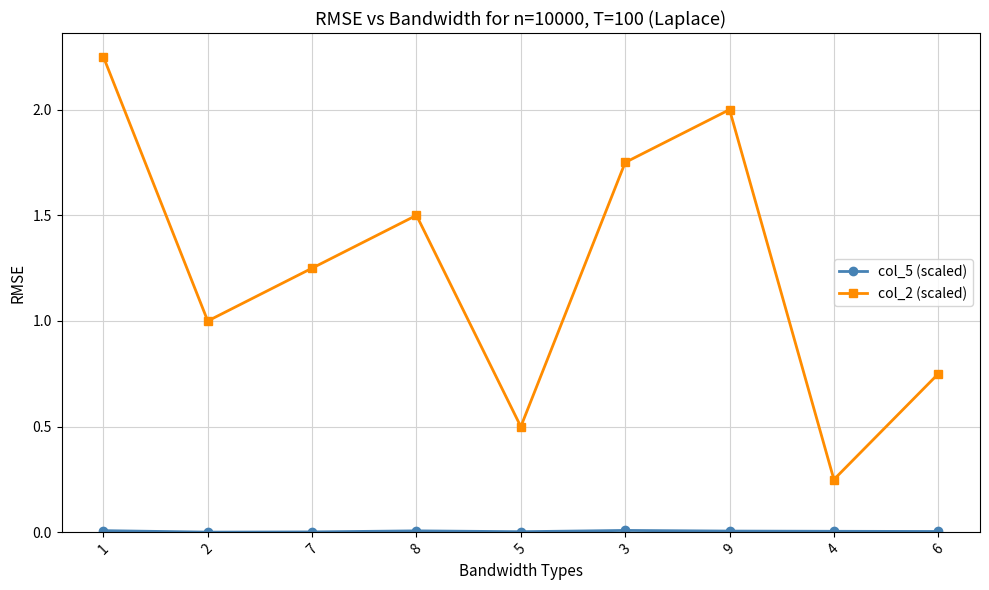

At which label does col_2 (scaled) first exceed 1?

1